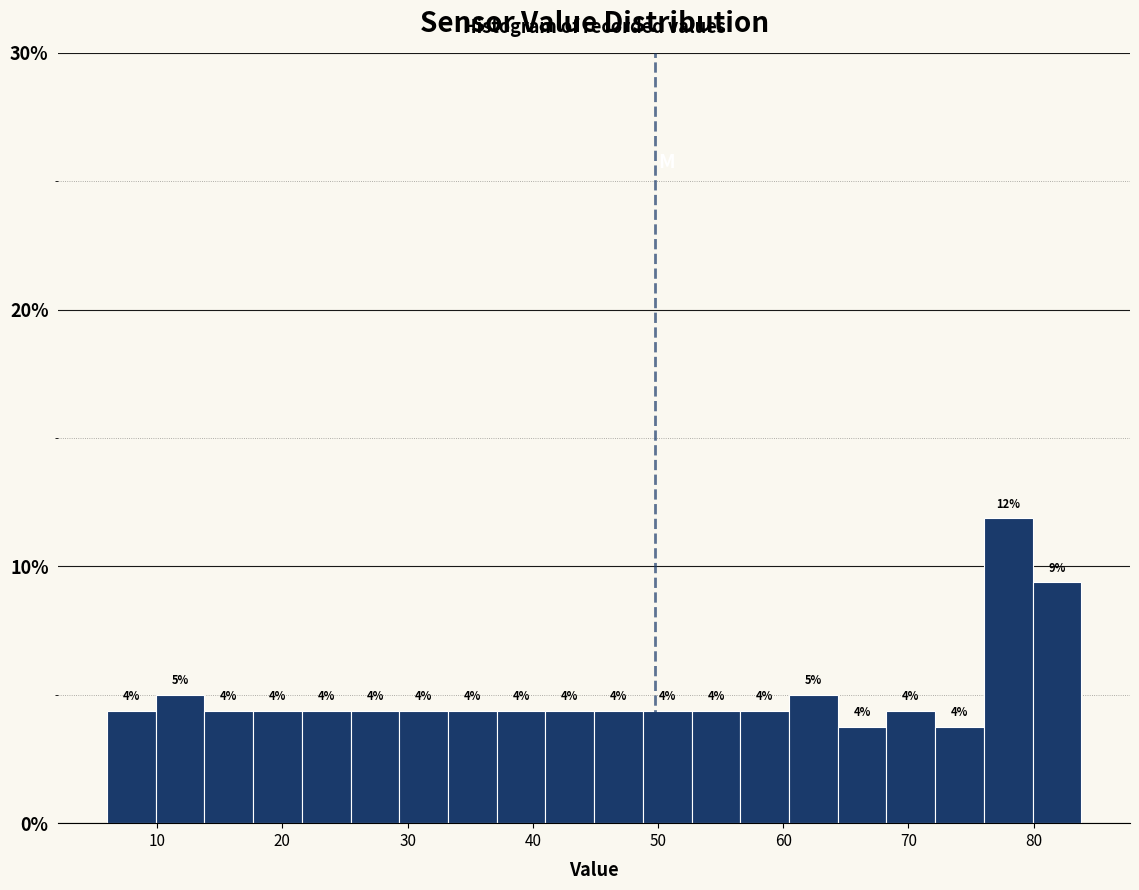

Read against the x-axis, roughly where is the centre of the tallest bar?

78